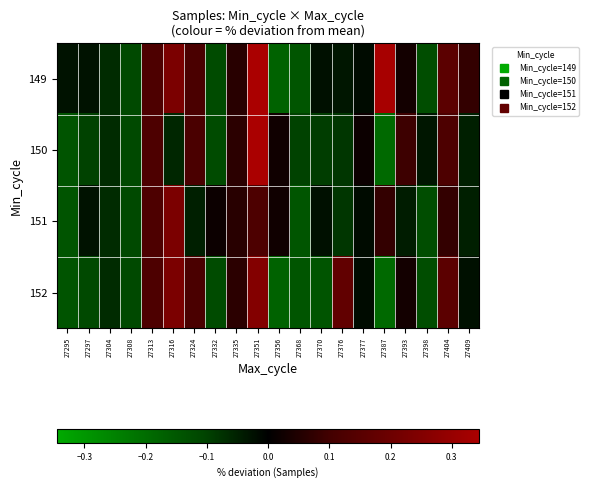

Rank the series at 27393 from lowest to highest value.

151, 149, 152, 150